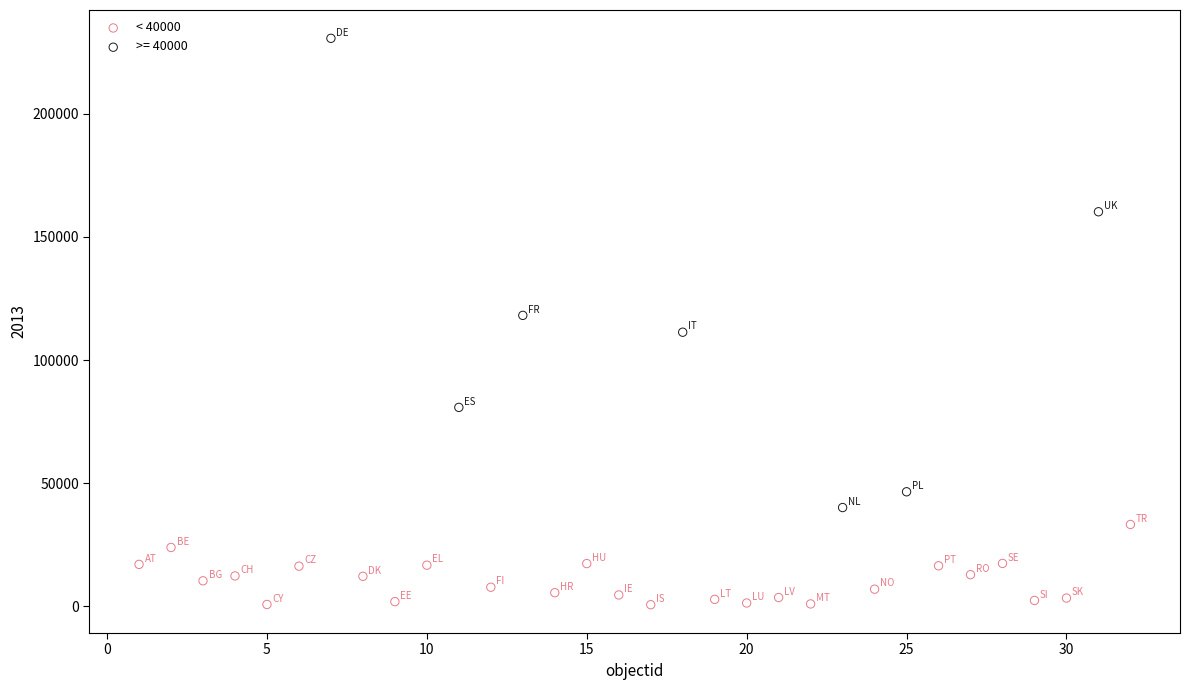

Which series contains the lowest Y value?

< 40000